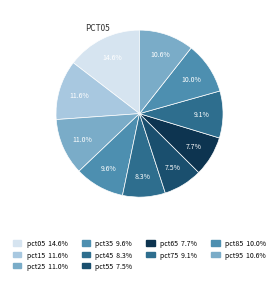

To the nearest percent, what is the average slice percentage?

10%